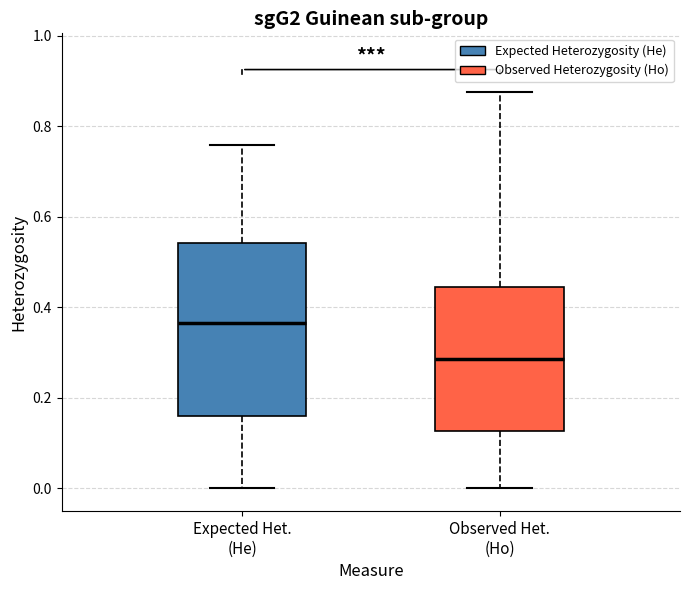

Reading left to right, transcribe this box plot: for each box, give where its median line is, the range the box spans, and where its two whiskers end, as read against the y-axis. The values are not printed on the chart, so give them approximately, as read against the axis.

Expected Het. (He): median 0.36, box 0.16 to 0.54, whiskers 0.00 to 0.76
Observed Het. (Ho): median 0.28, box 0.12 to 0.44, whiskers 0.00 to 0.88